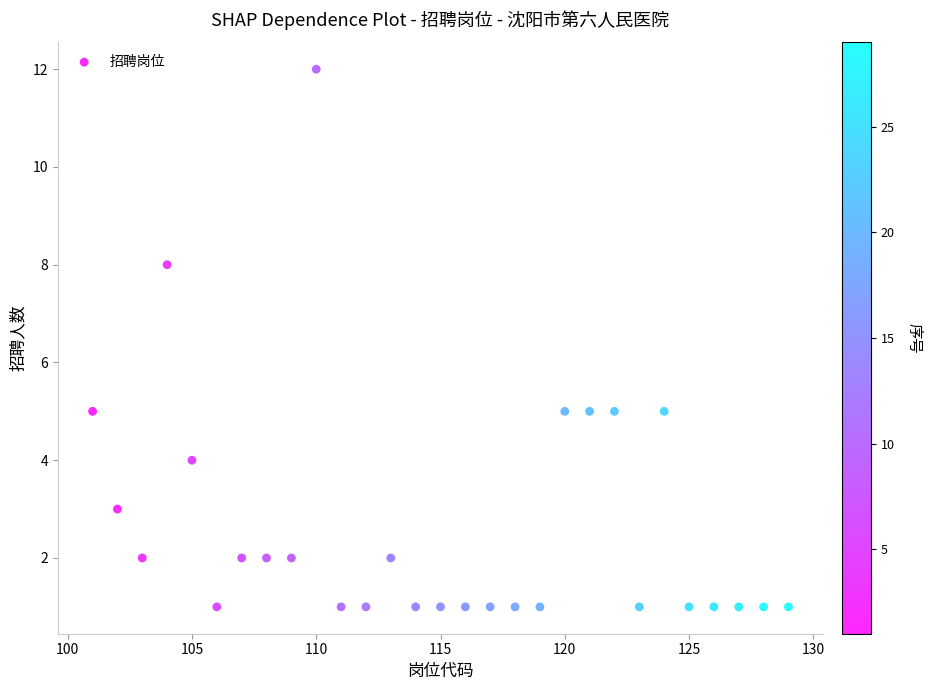

What is the range of Y values (max minus min)?

11